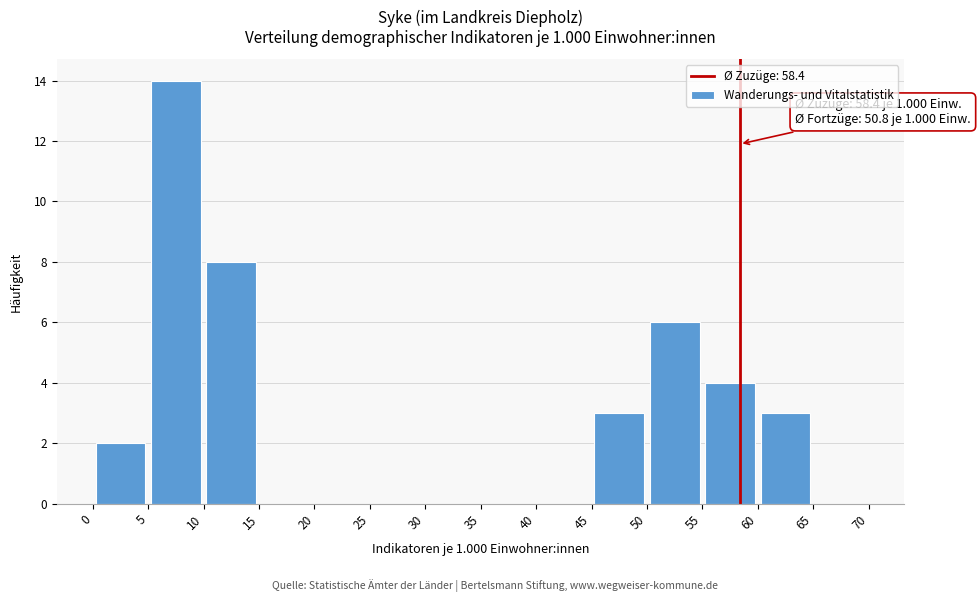

Over which range of the x-axis is the bar tallest?

5 to 10